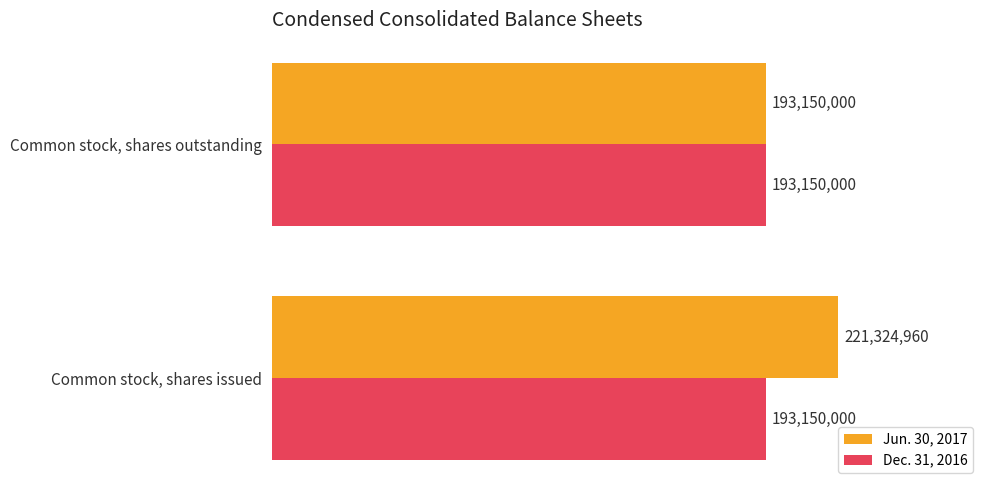

How many Jun. 30, 2017 values are between 193150000 and 221324960?

2